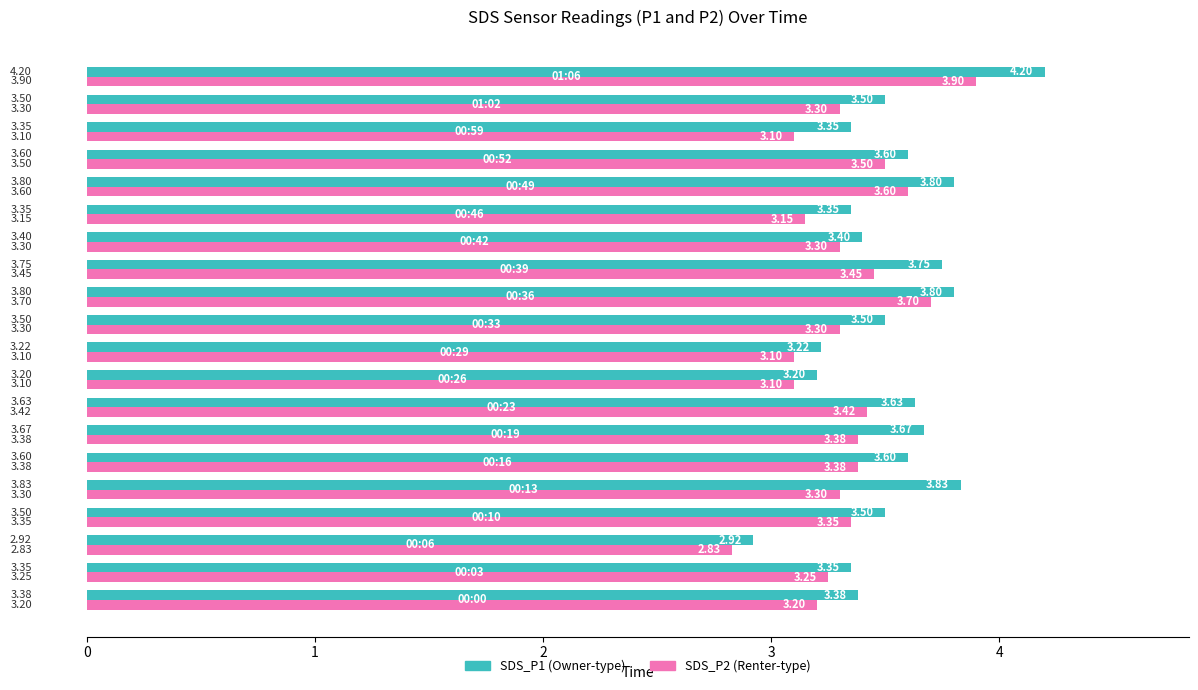

How many distinct data groups are displayed?

2